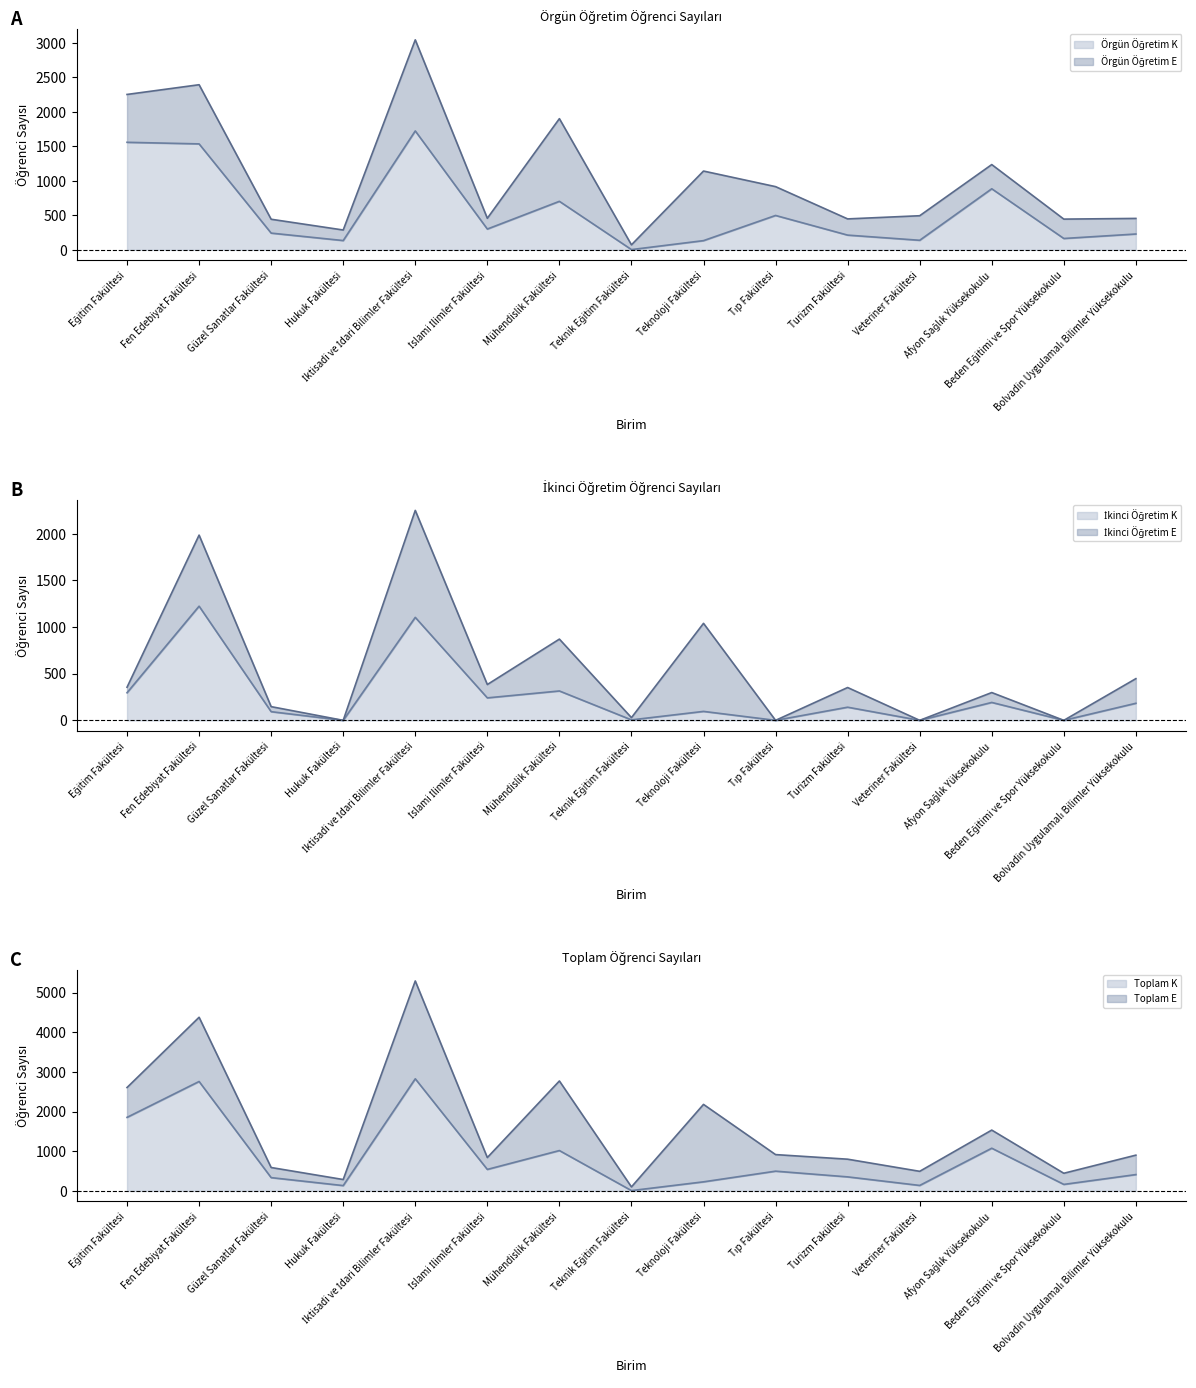

Is it true that İkinci Öğretim K equals 262 at Bolvadin Uygulamalı Bilimler Yüksekokulu?

False